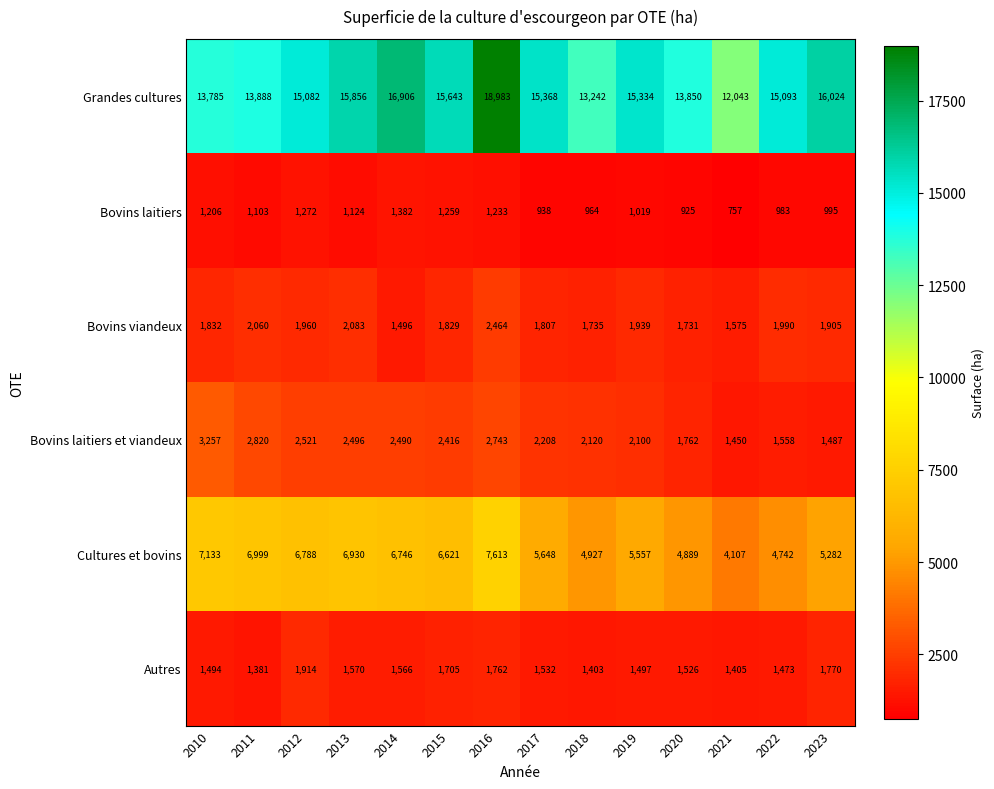

What is the smallest value displayed?

757